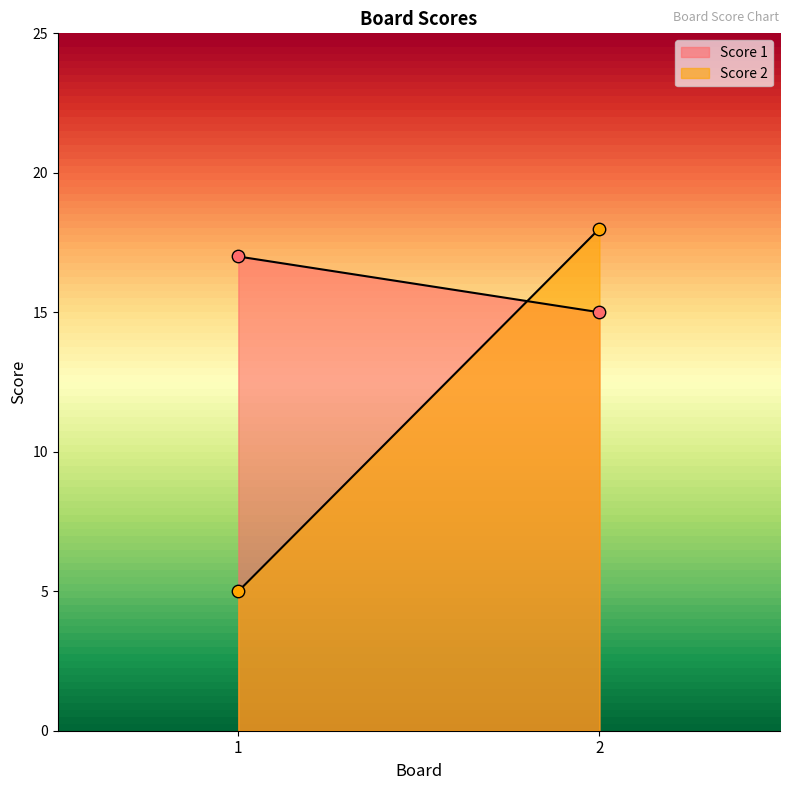

Which series reaches the minimum Y coordinate?

Score 2